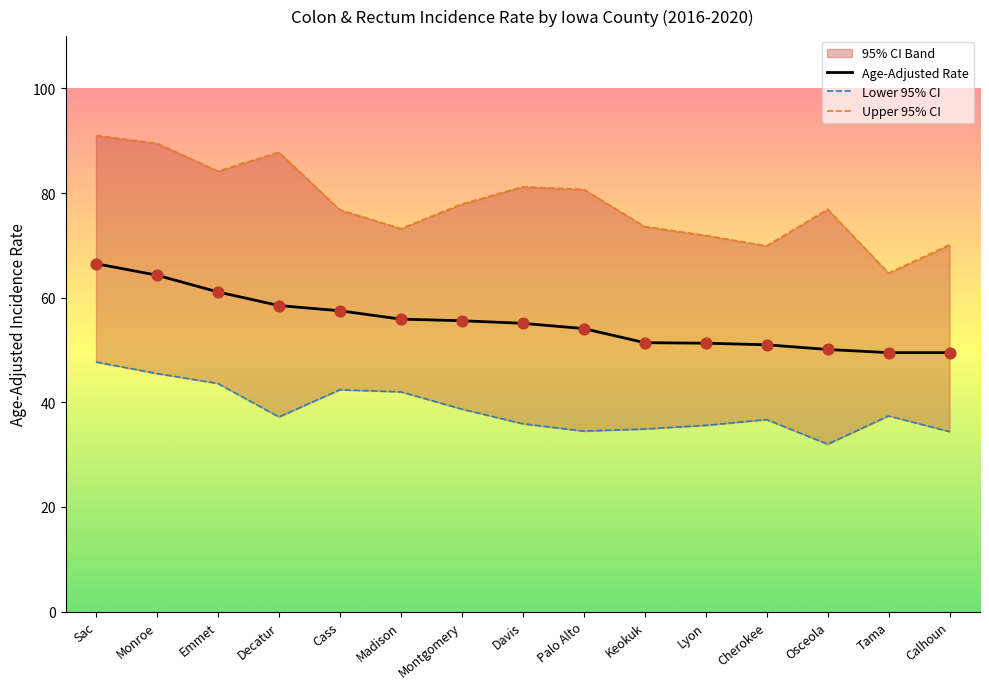

The Age-Adjusted Rate series shows 61.1 at Emmet. True or false?

True